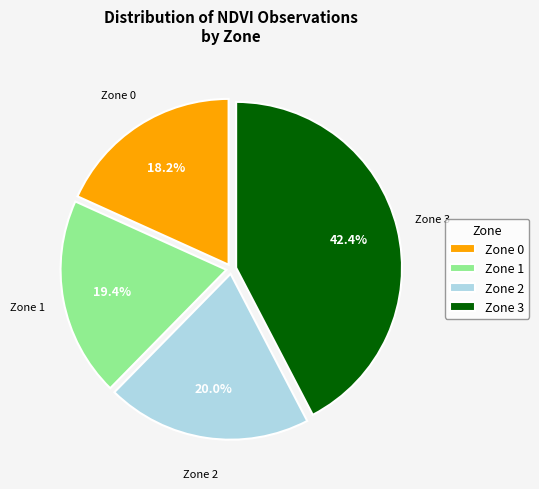

Is the sum of Zone 1 and Zone 3 greater than half?

Yes